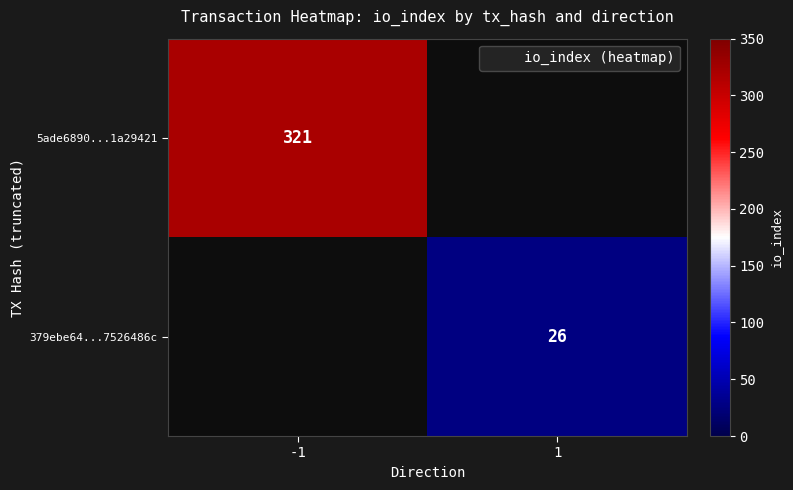

Is the value of 379ebe64...7526486c at 1 greater than the value of 5ade6890...1a29421 at 1?

No